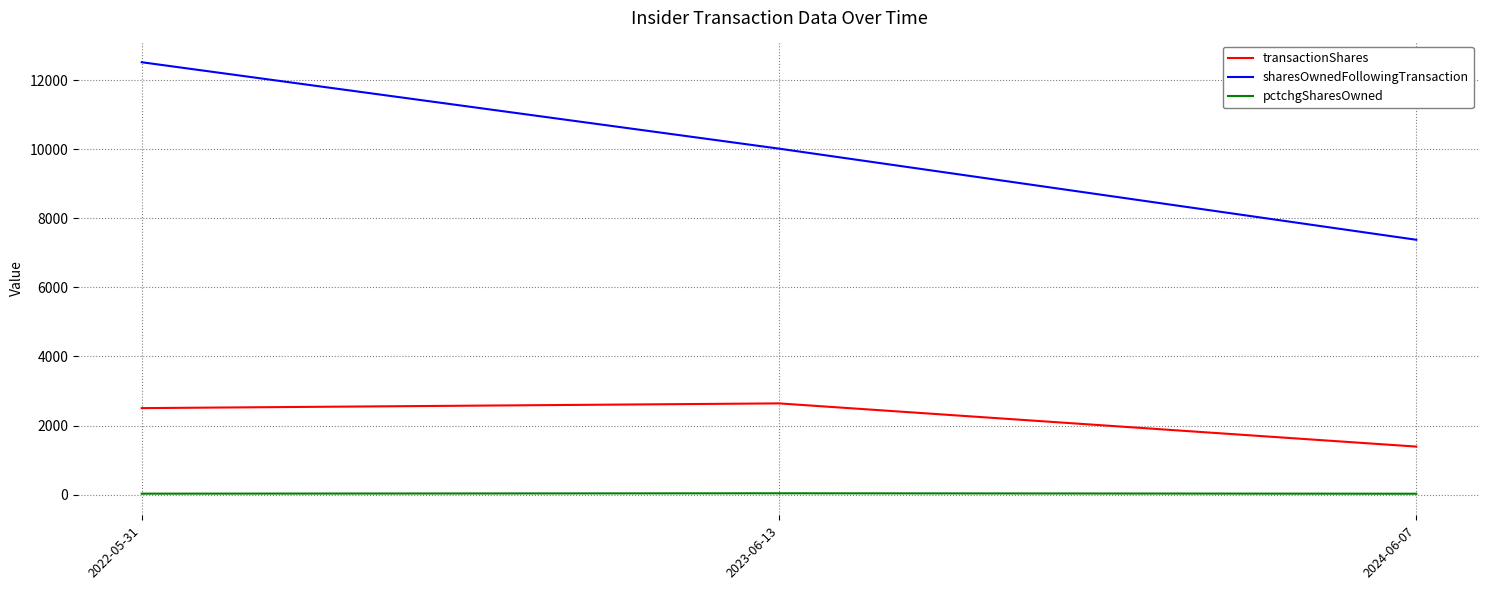

At which category is the sum across all series the highest?

2022-05-31